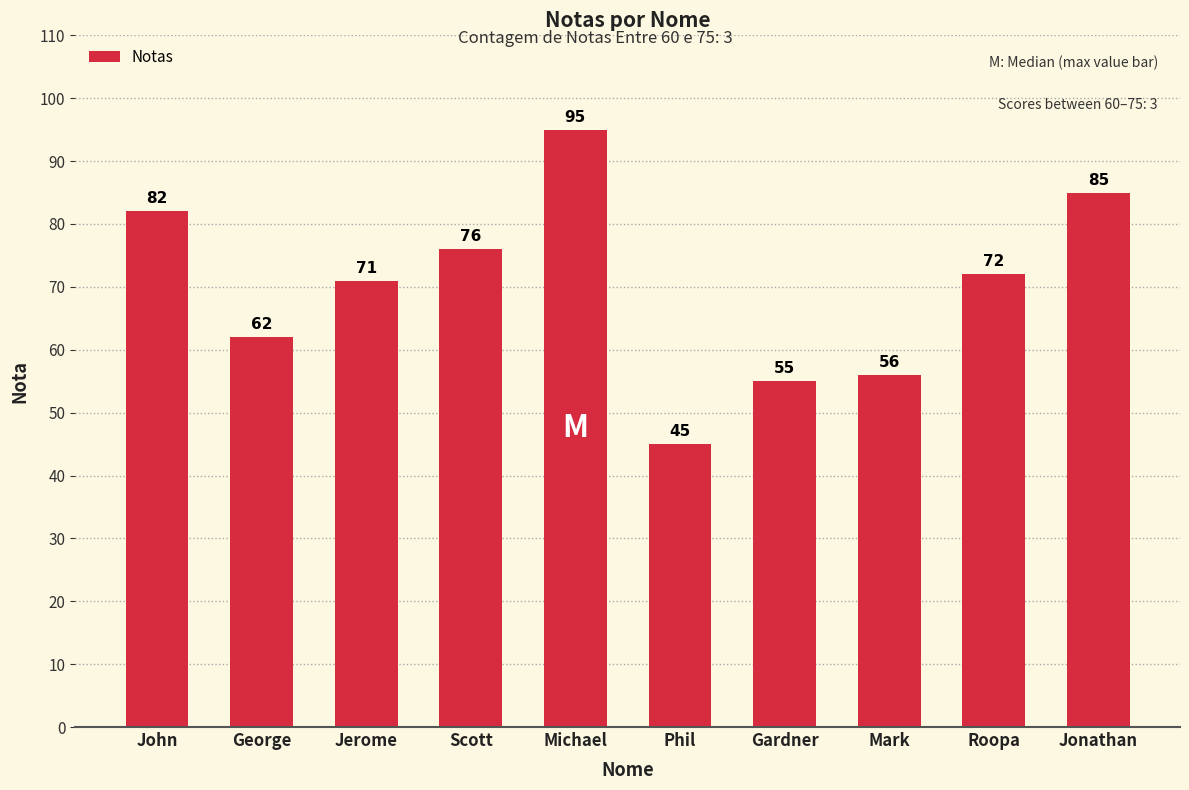

Rank the categories by value from lowest to highest.

Phil, Gardner, Mark, George, Jerome, Roopa, Scott, John, Jonathan, Michael